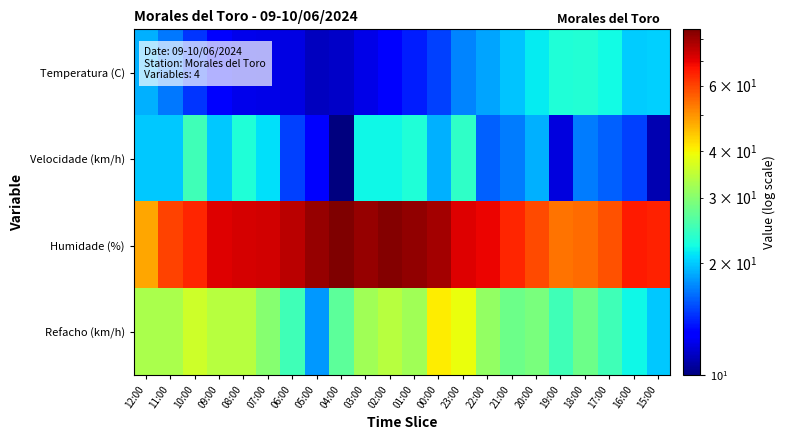

Rank the series by their maximum value, from lowest to highest.

Temperatura (C), Velocidade (km/h), Refacho (km/h), Humidade (%)